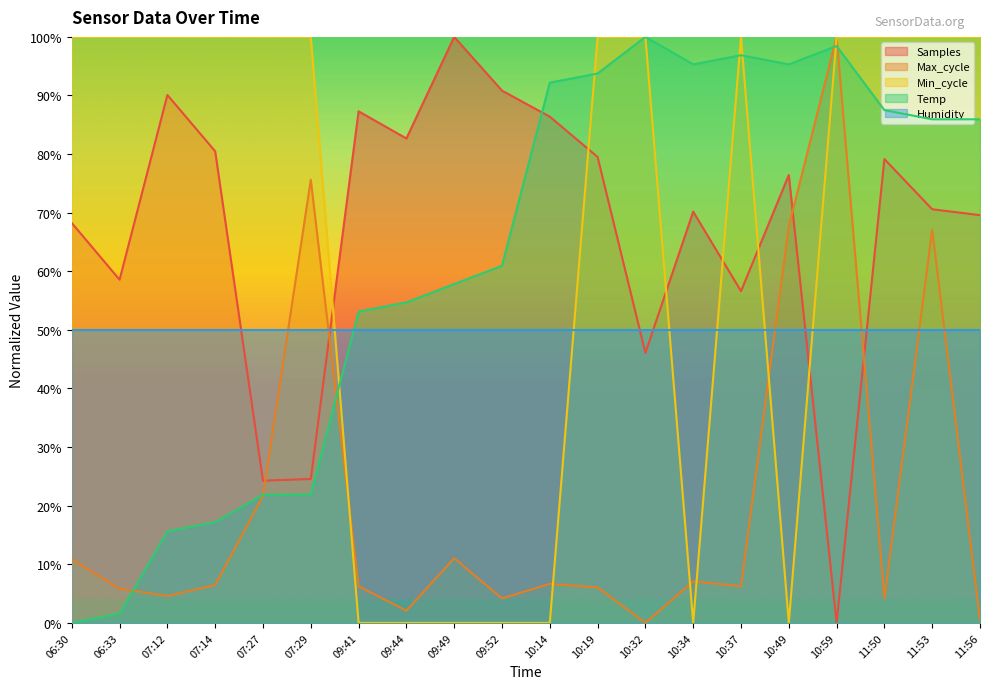

Where is the first local maximum for Samples?

07:12